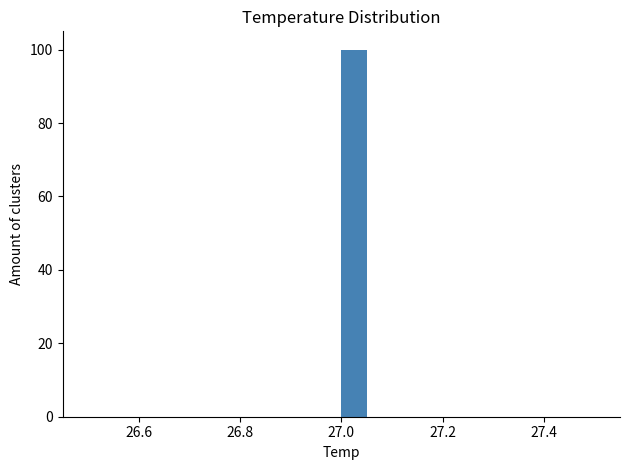

Read against the x-axis, roughly where is the centre of the tallest bar?

27.02